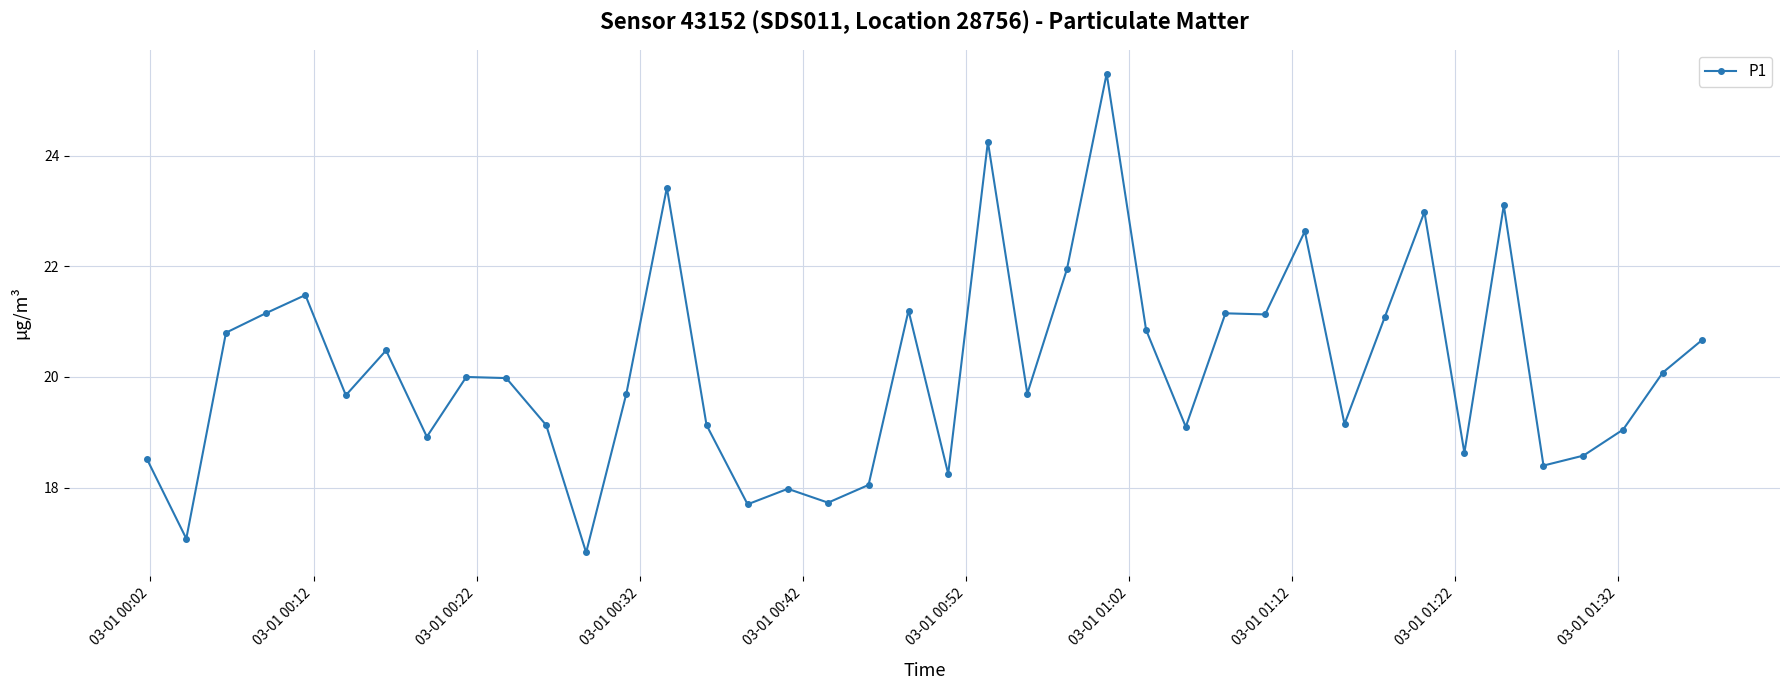

How many distinct data groups are displayed?

1